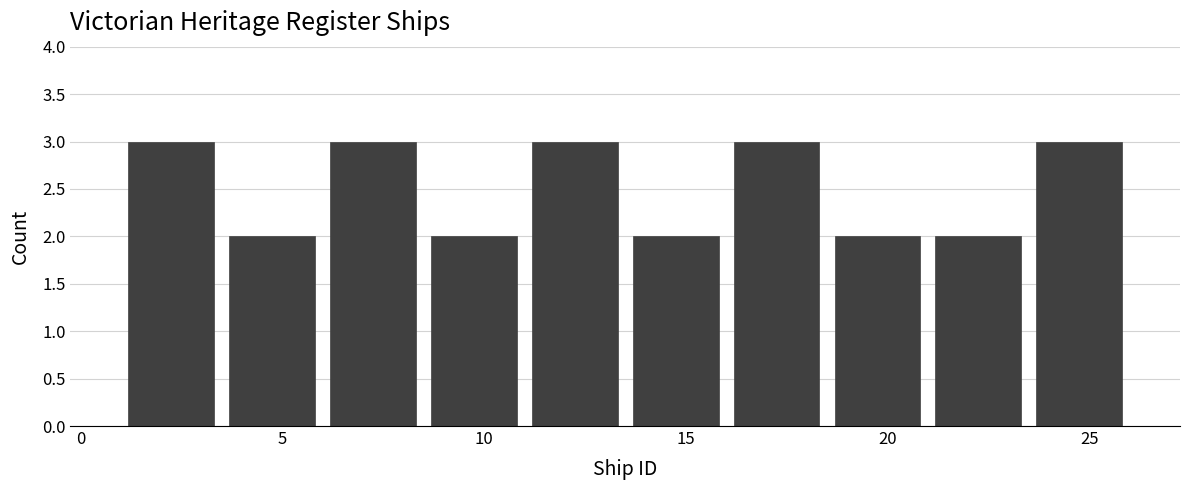

How tall is the bar that spans 8.5 to 11.0 on the x-axis? The values are not printed on the chart, so give them approximately, as read against the axis.

2